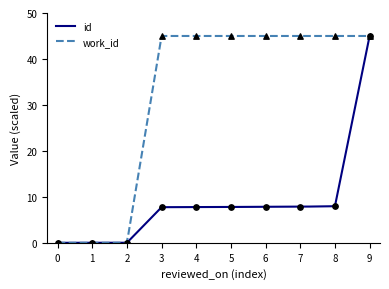

At how many categories does at least one series exceed 33?

7